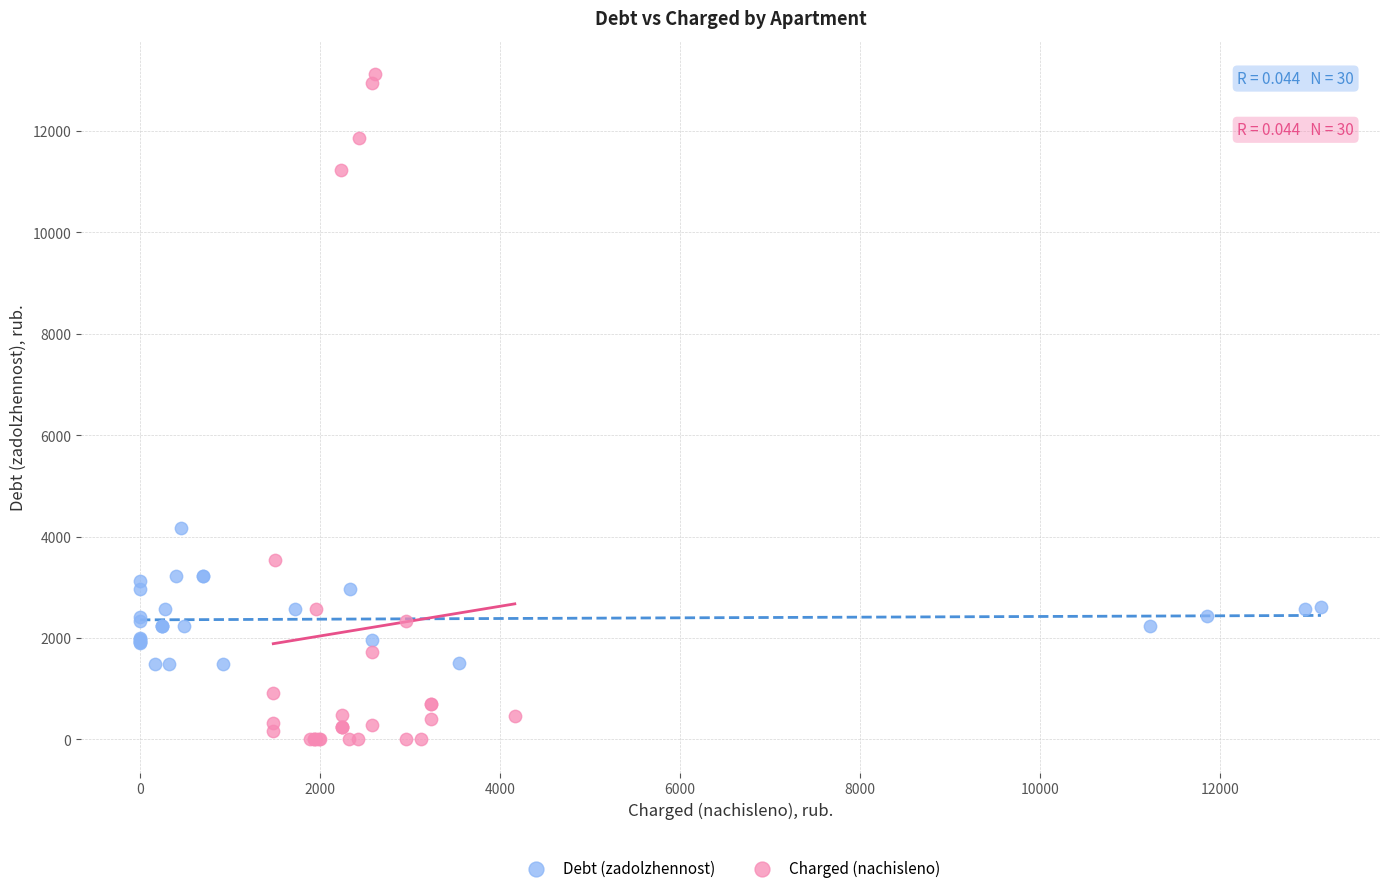

What are all the series names shown in the legend?

Debt (zadolzhennost), Charged (nachisleno)